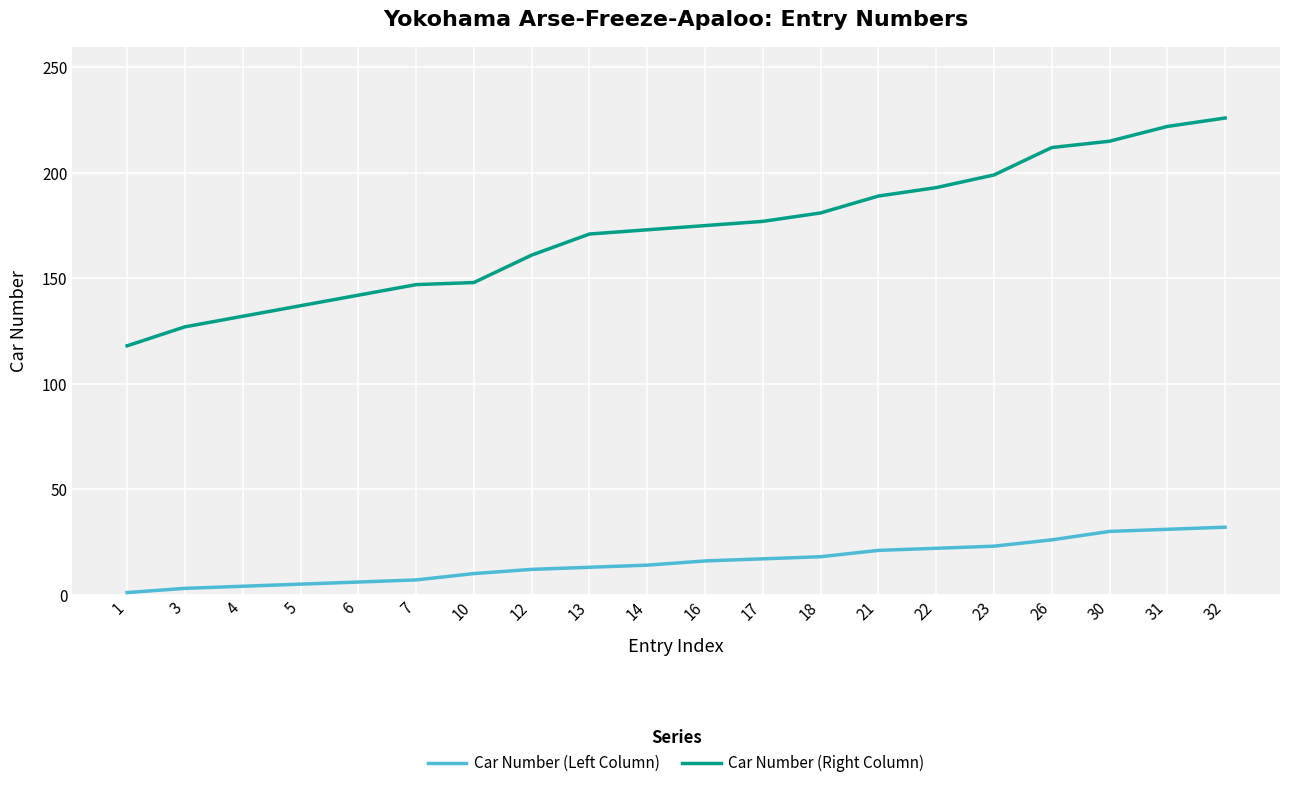

Is it true that Car Number (Right Column) equals 212 at 26?

True